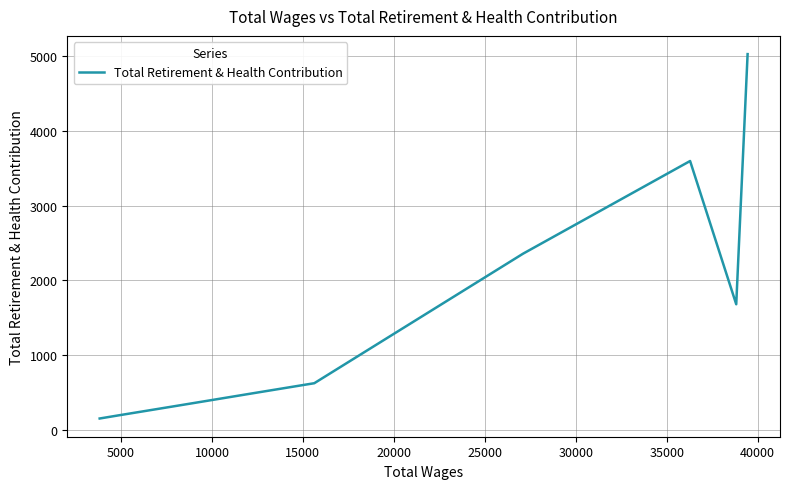

True or false: the data shows 161 at 35000.

False